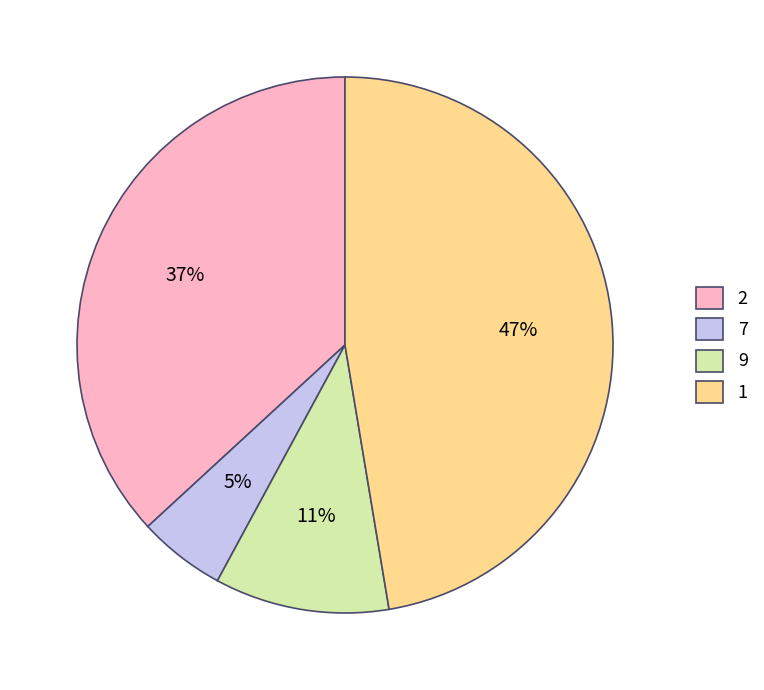

Is the sum of 1 and 9 greater than half?

Yes